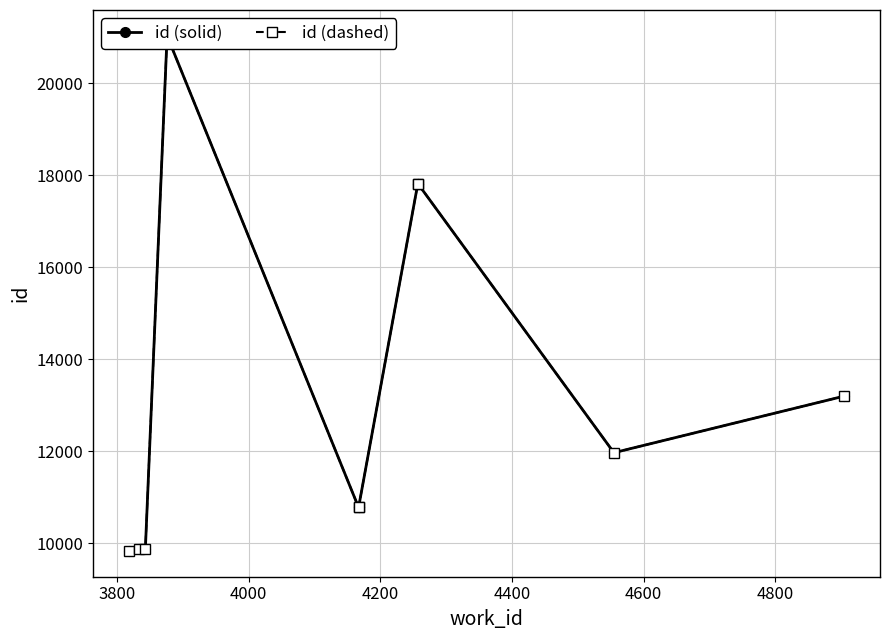

What is the sum of all id (dashed) values?

132991